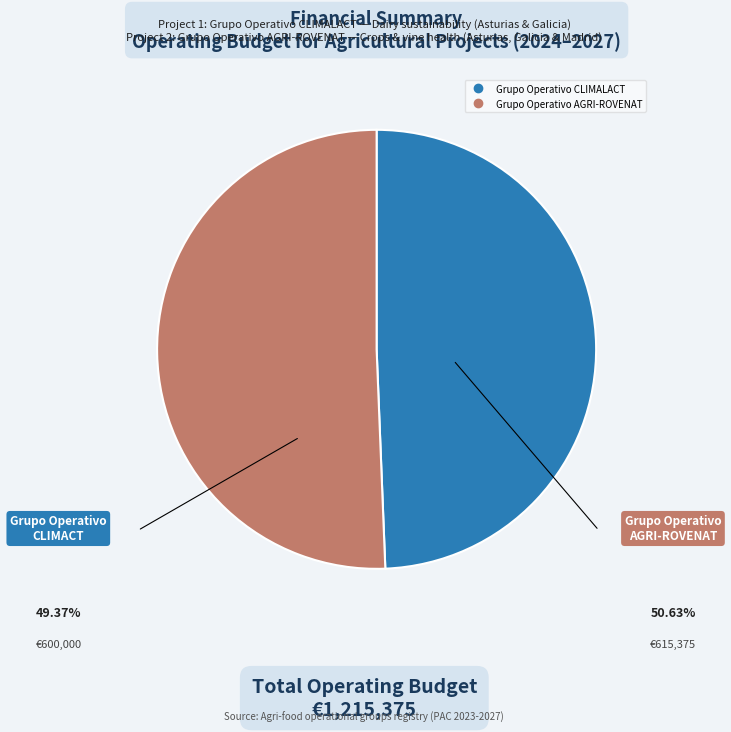

Count the number of slices in the pie.

2